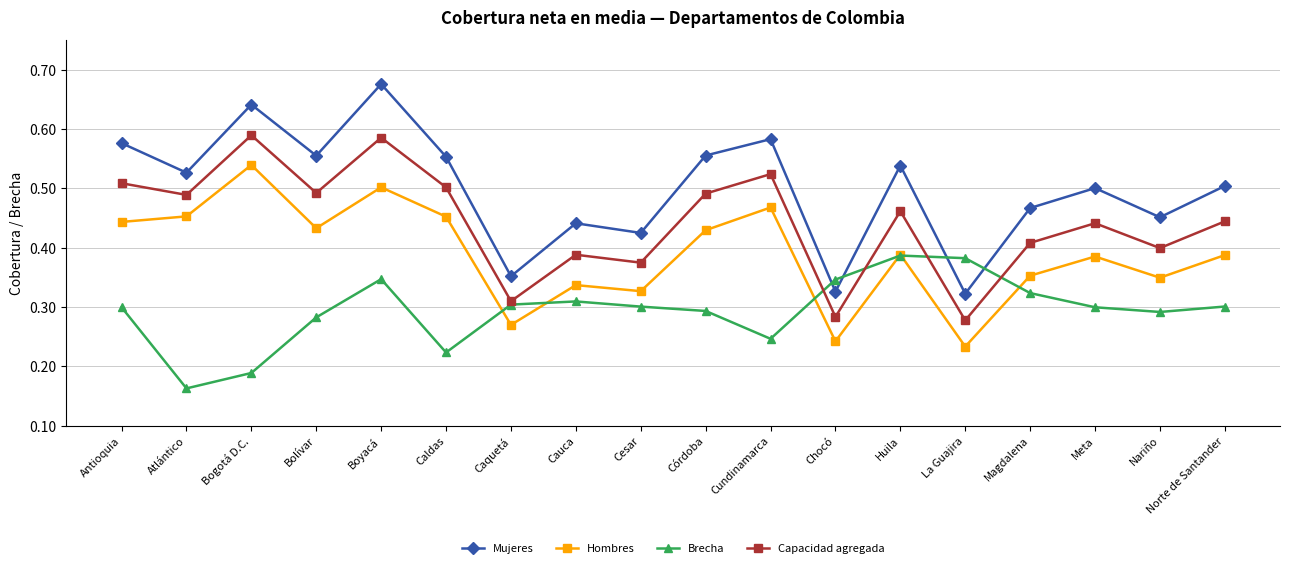

List the series in order of their peak value, lowest first.

Brecha, Hombres, Capacidad agregada, Mujeres